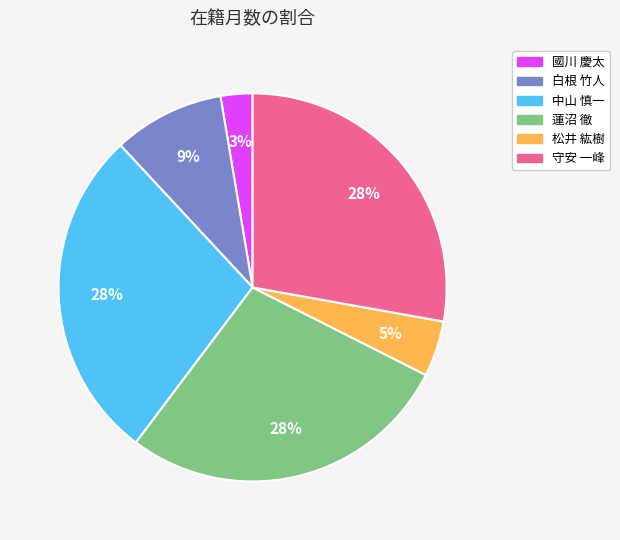

Is there a majority slice in this chart?

No